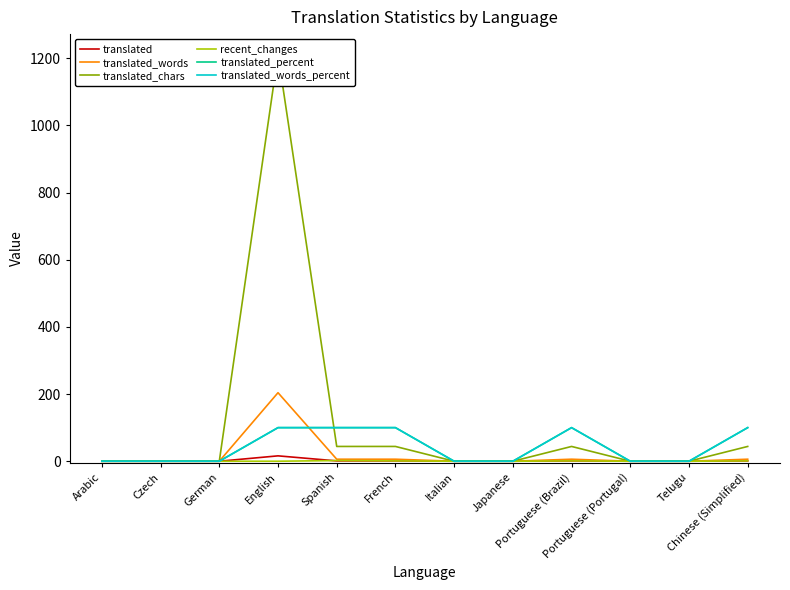

What is the average value of the translated_words_percent series?

42